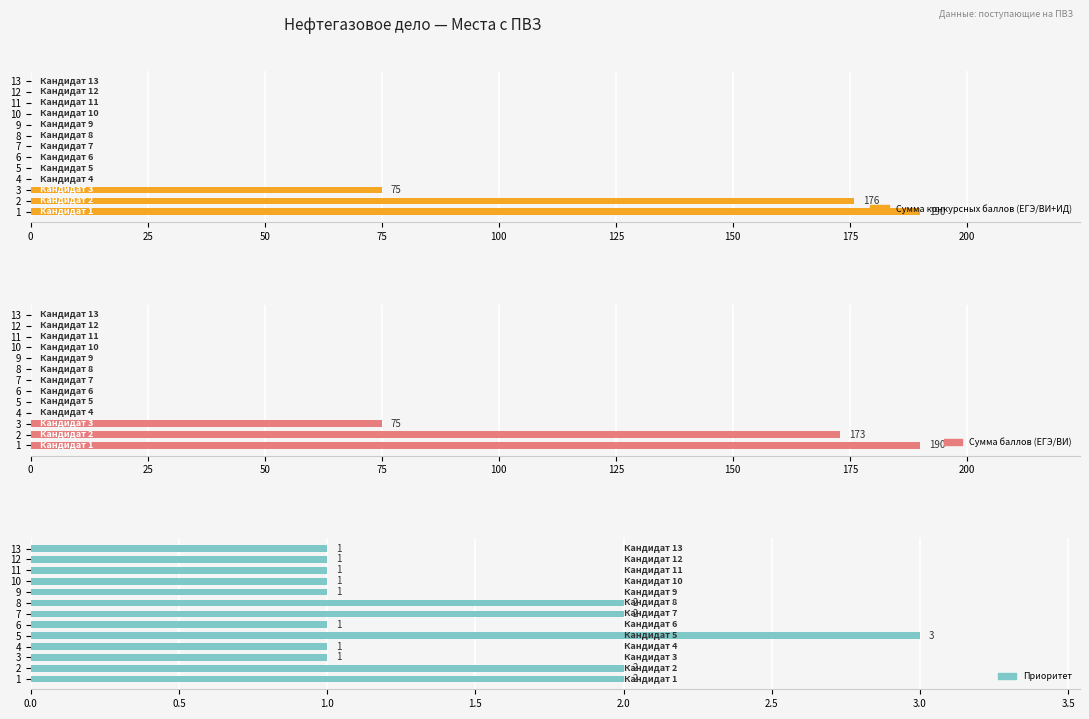

Are the bars grouped side by side (vs. stacked)?

Yes